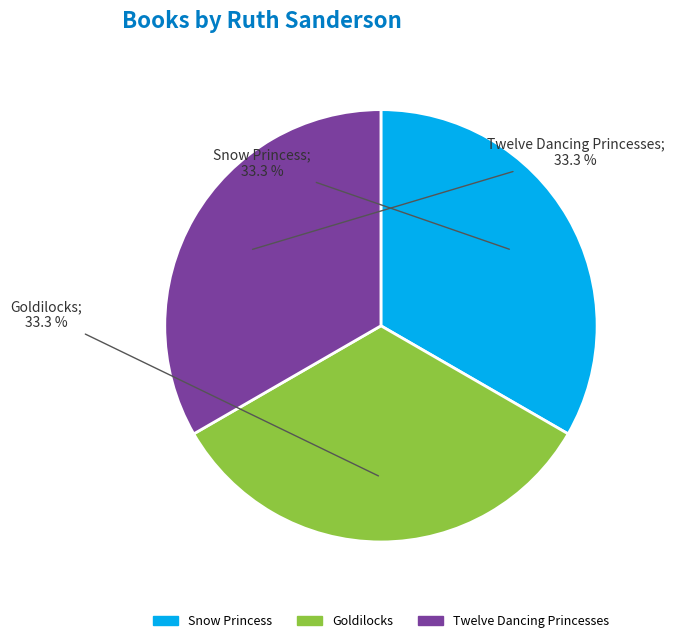

How many slices are in this pie chart?

3